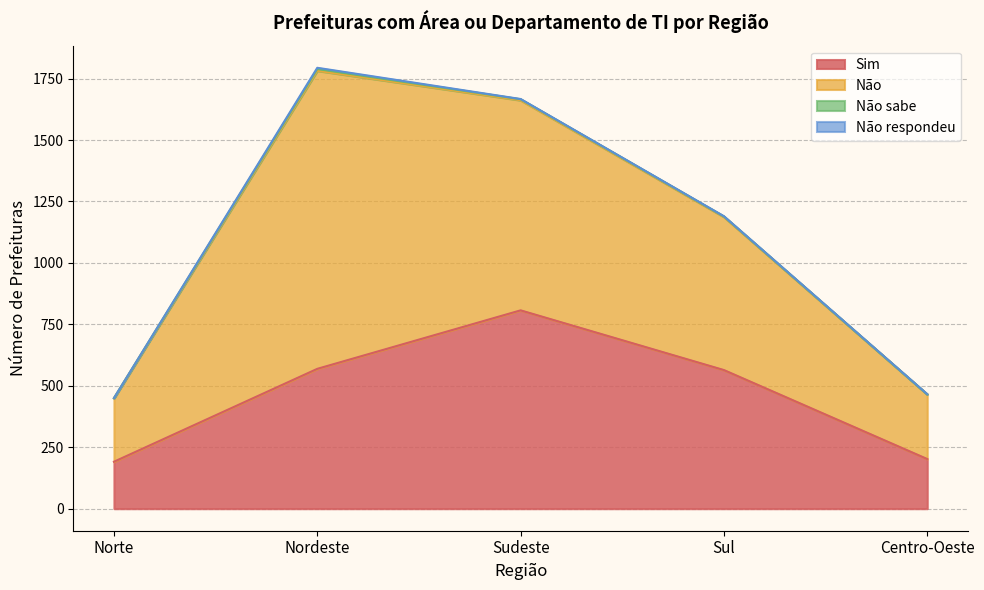

Where is Não respondeu nearest to the value 2?

Sudeste